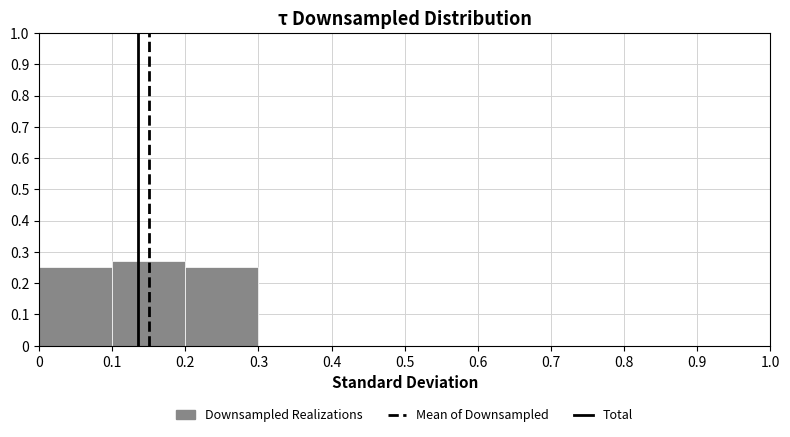

Which range on the x-axis has the tallest bar?

0.1 to 0.2